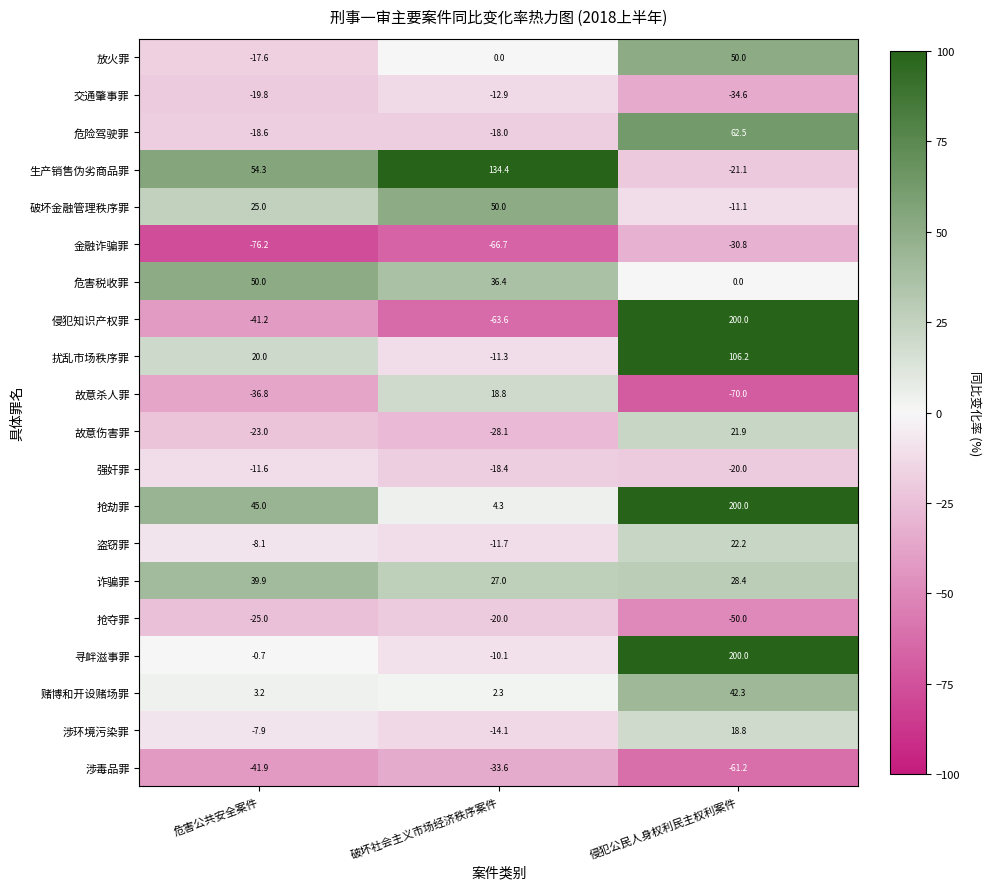

What is the spread (max minus min) of values at 侵犯公民人身权利民主权利案件?

270.0